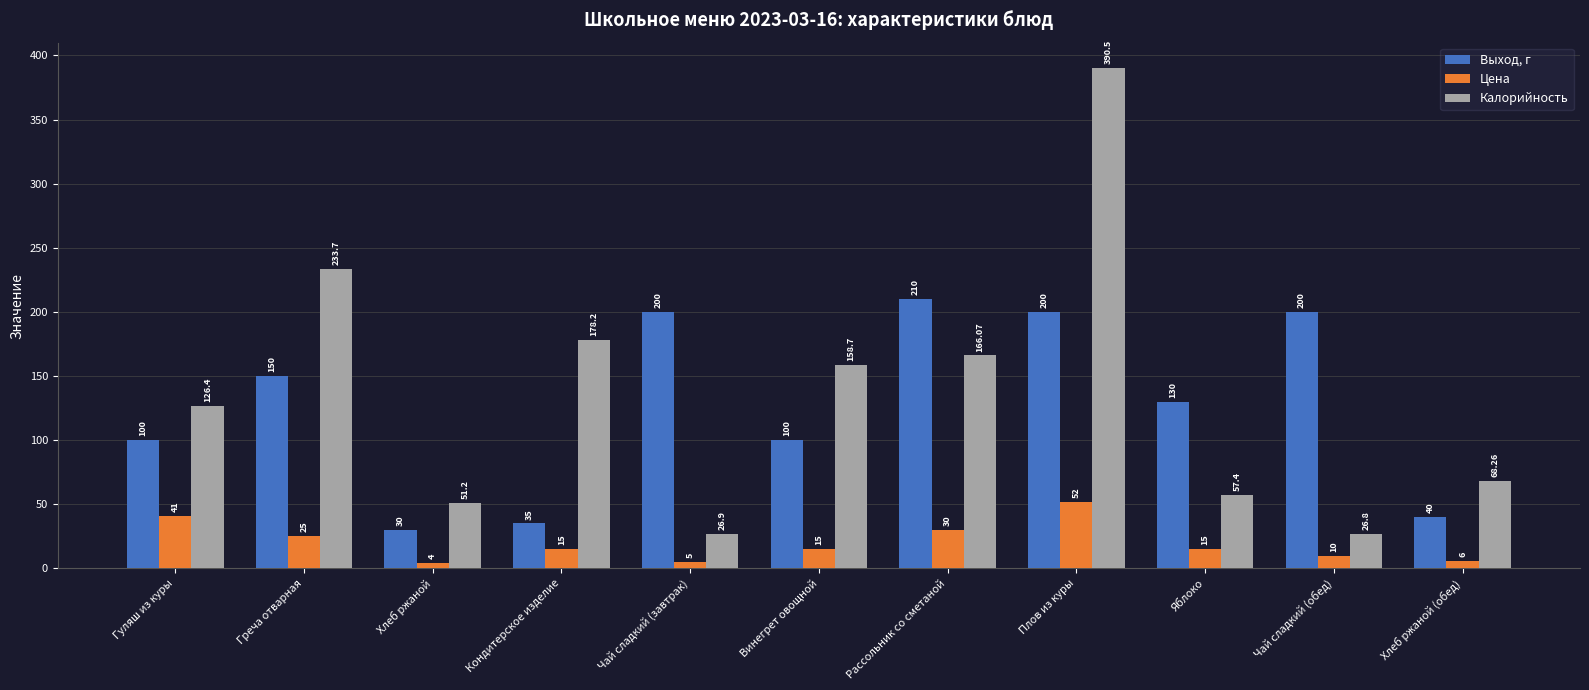

What is the sum of all Калорийность values?

1484.1